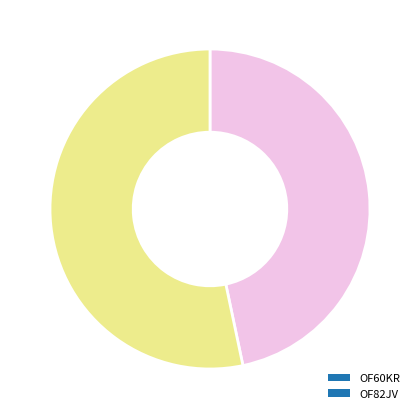

Which slice is the smallest?

OF60KR